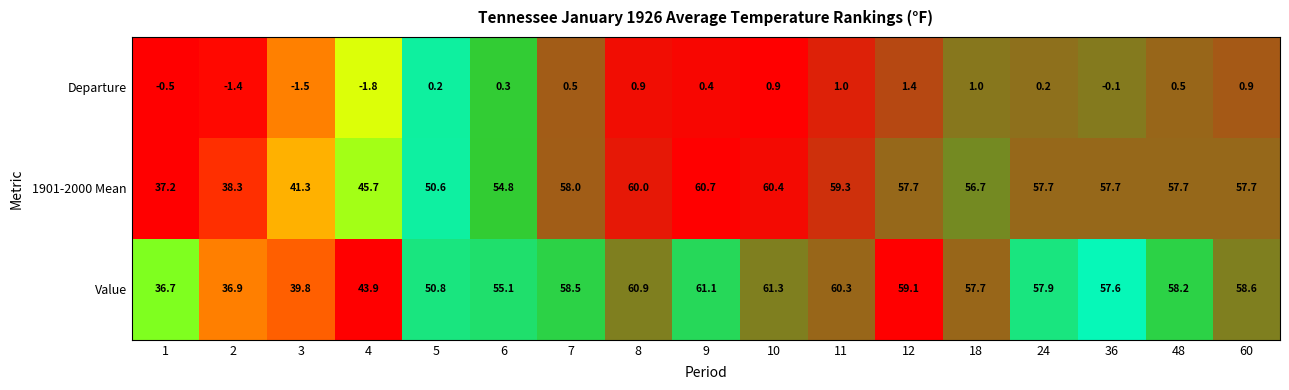

What is the difference between the maximum and minimum values in the 1901-2000 Mean series?

23.5